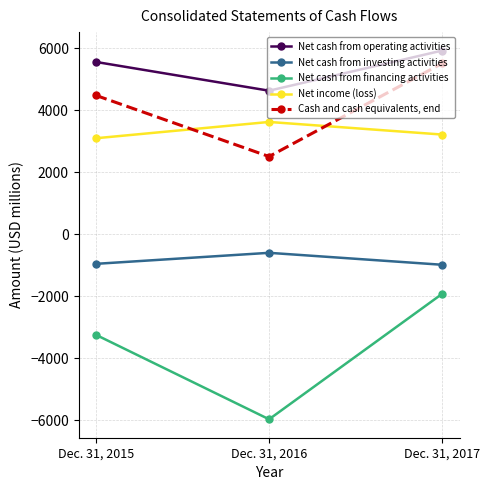

What is the average value of the Net cash from operating activities series?

5364